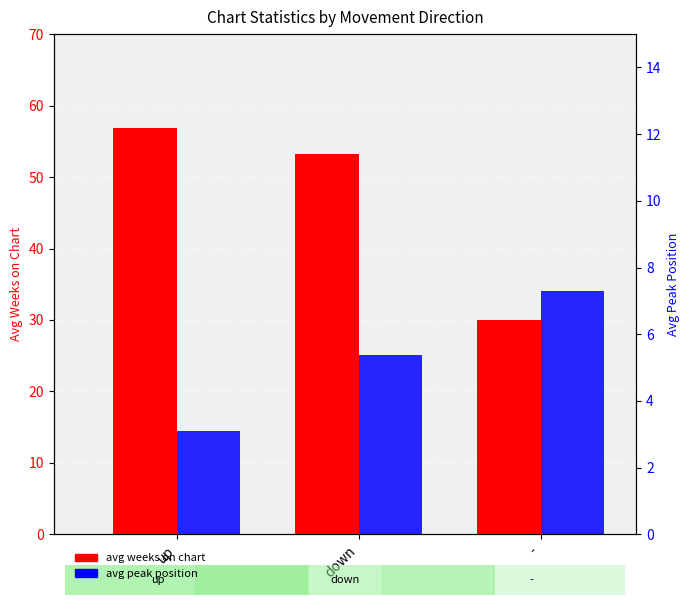

What is the maximum value shown in the chart?

56.8